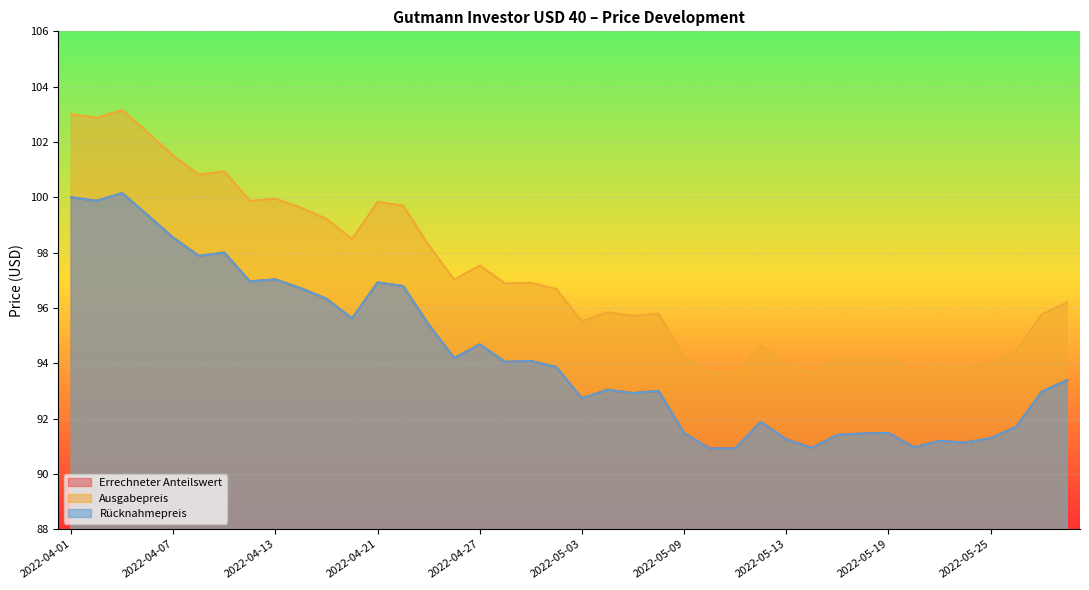

Is the value of Ausgabepreis at 2022-04-20 greater than the value of Errechneter Anteilswert at 2022-05-24?

Yes